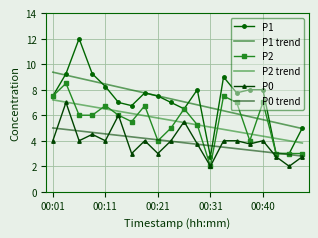

True or false: P0 and P1 trend cross at least once.

False